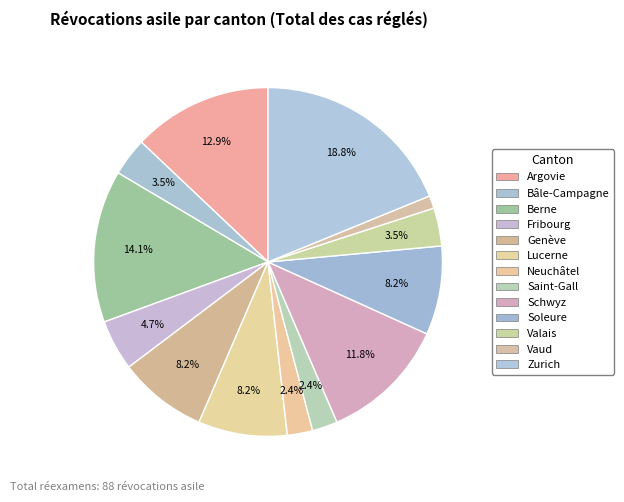

How many slices are in this pie chart?

13